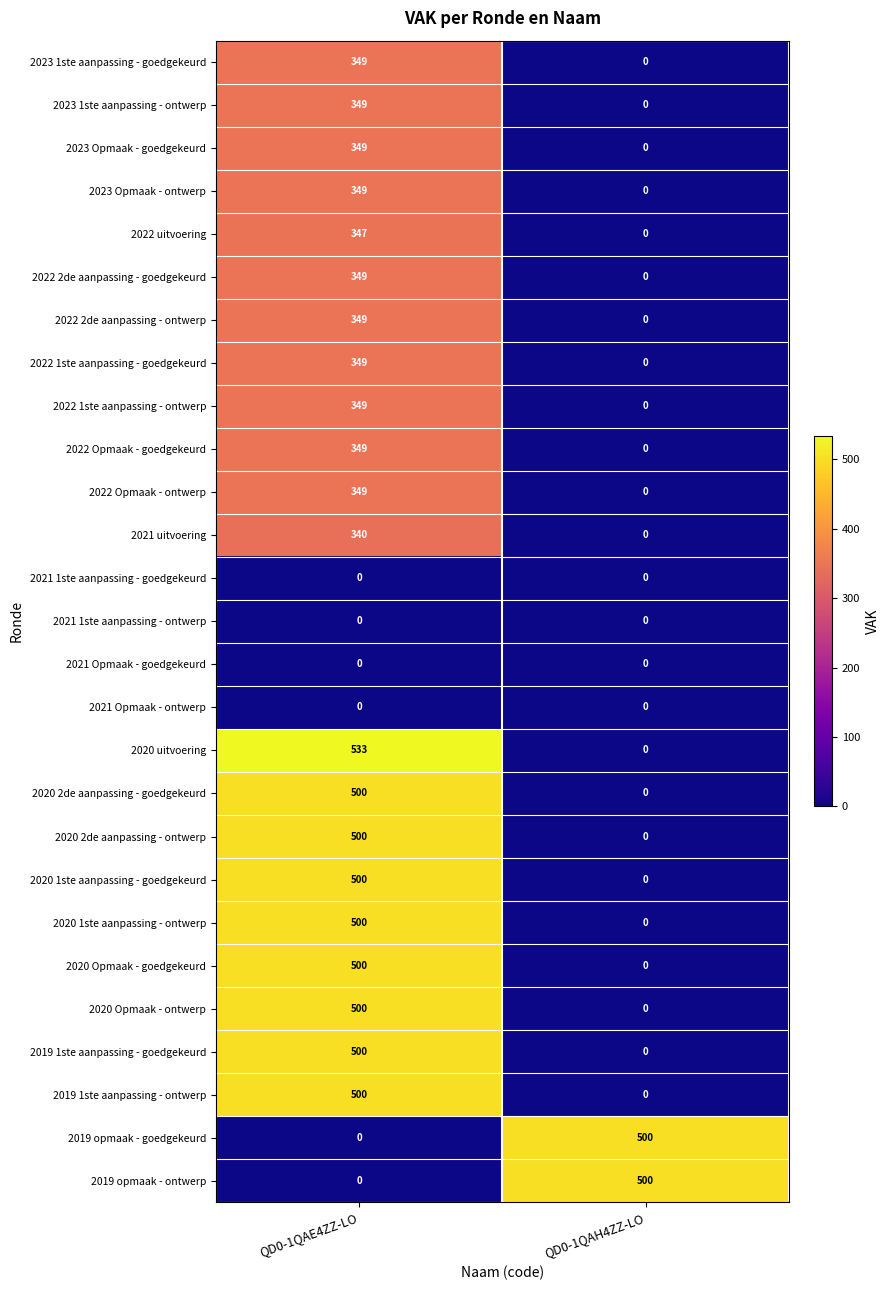

Which category has the highest value in the 2022 Opmaak - ontwerp series?

QD0-1QAE4ZZ-LO